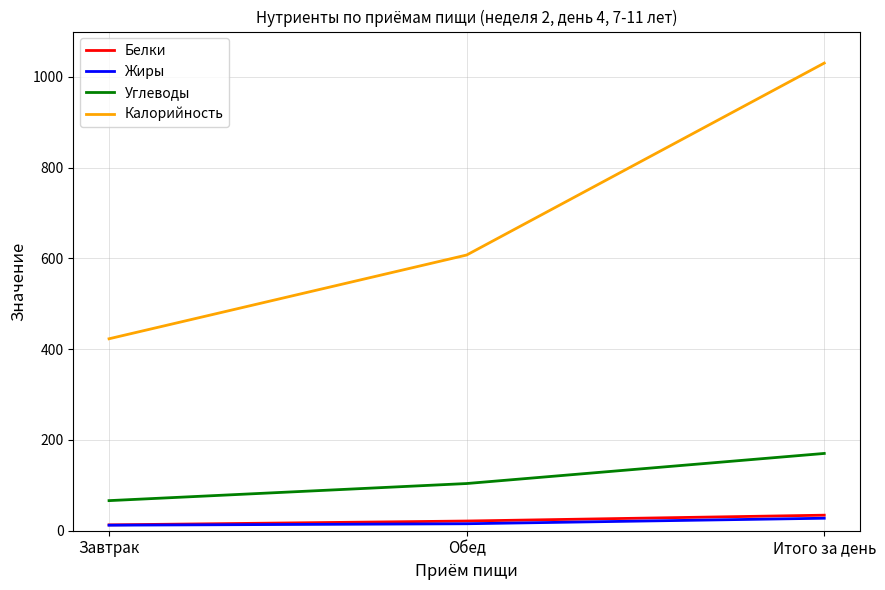

Which series has the largest range (max minus min)?

Калорийность